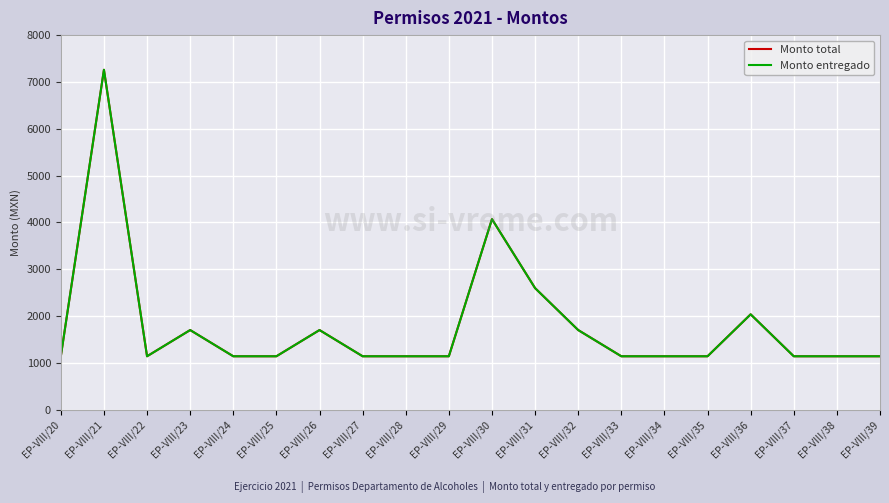

Does the chart have visible grid lines?

Yes